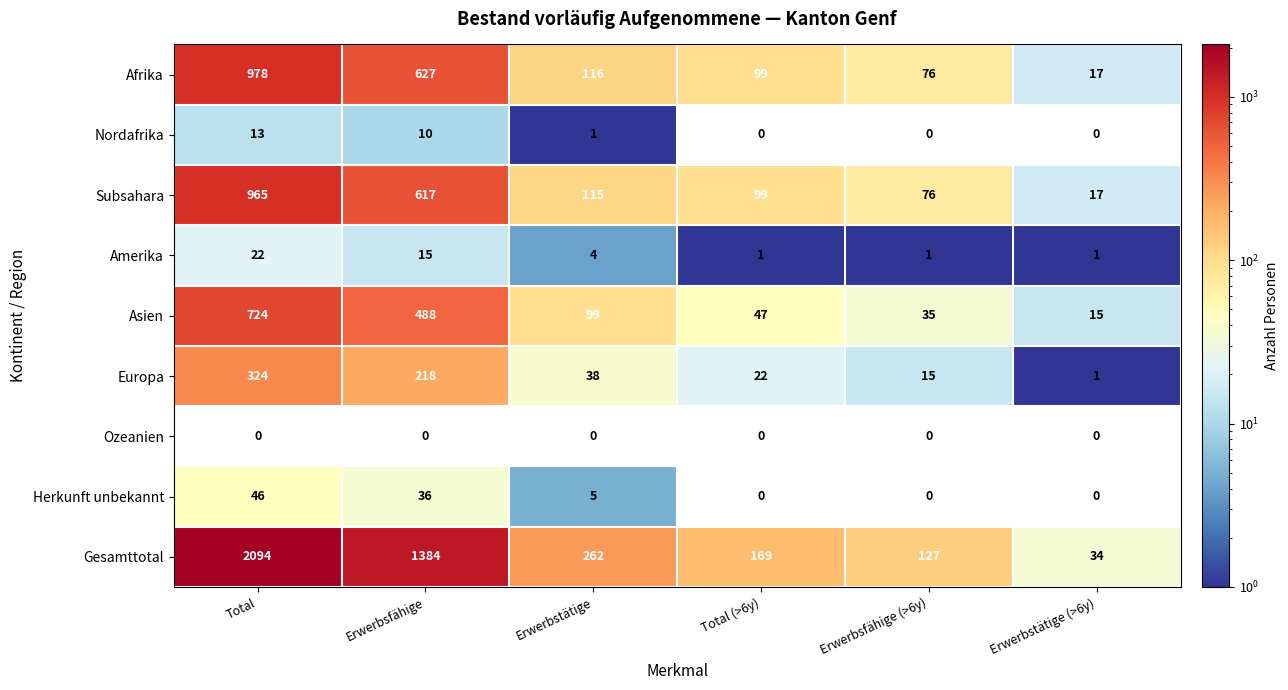

At how many categories does at least one series exceed 55?

5